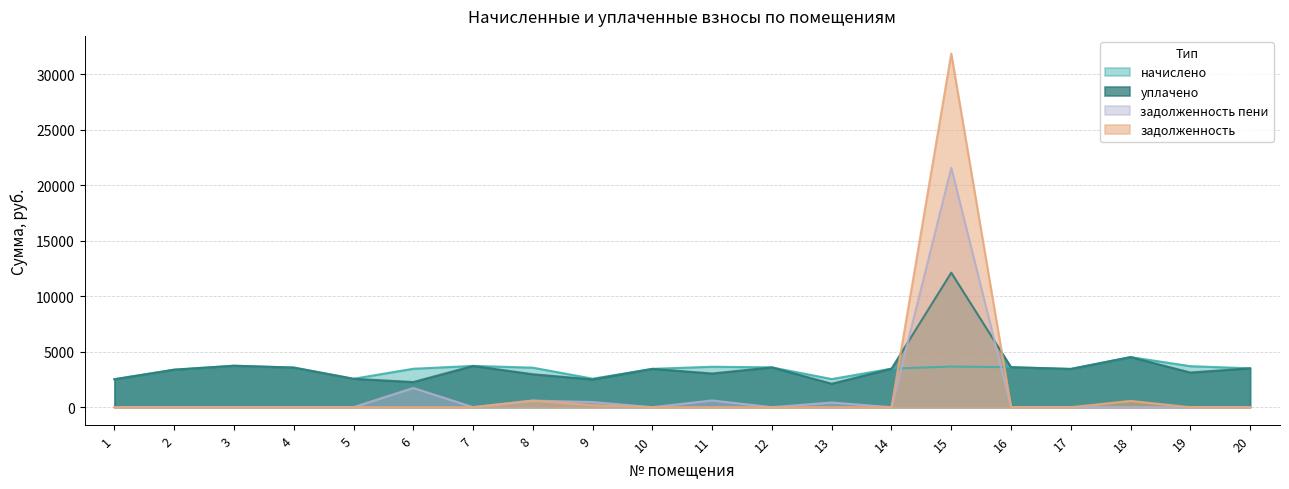

True or false: начислено has more than 1 interior local peaks.

True